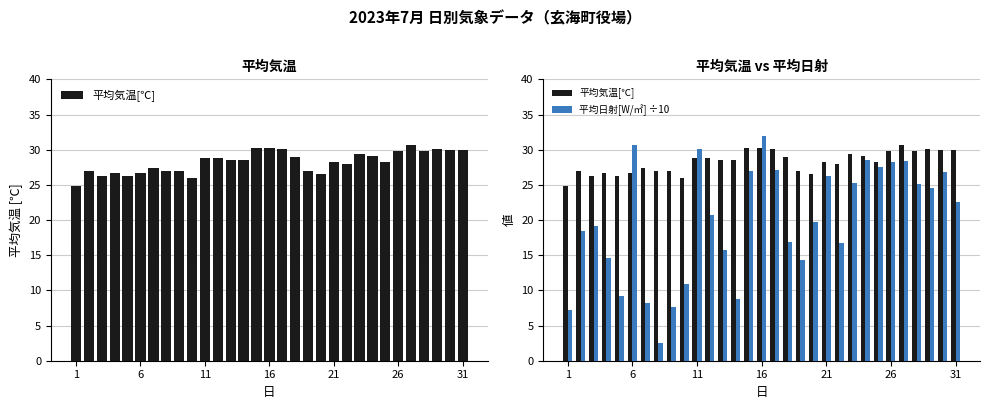

What is the label of the 27th bar from the left?

26